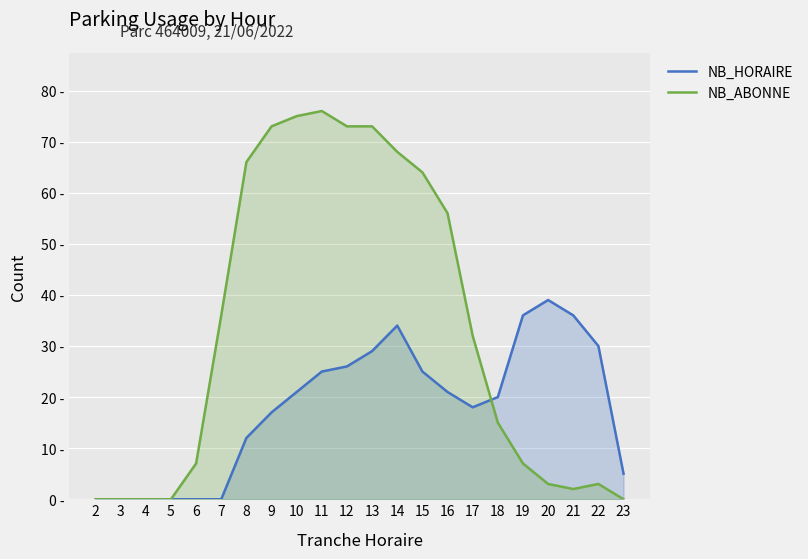

Which series has the largest range (max minus min)?

NB_ABONNE